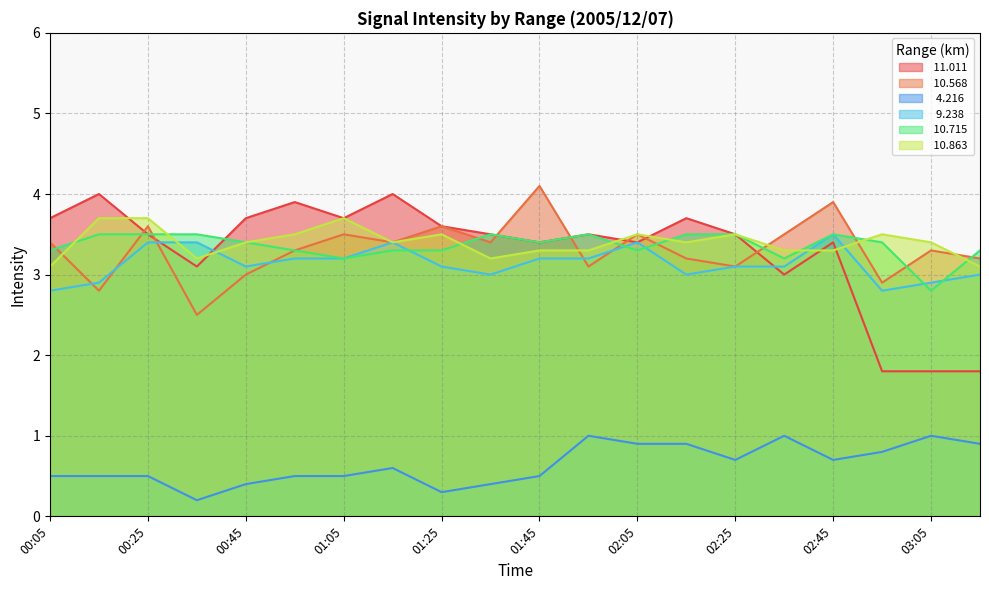

At which category is the sum across all series the highest?

02:45